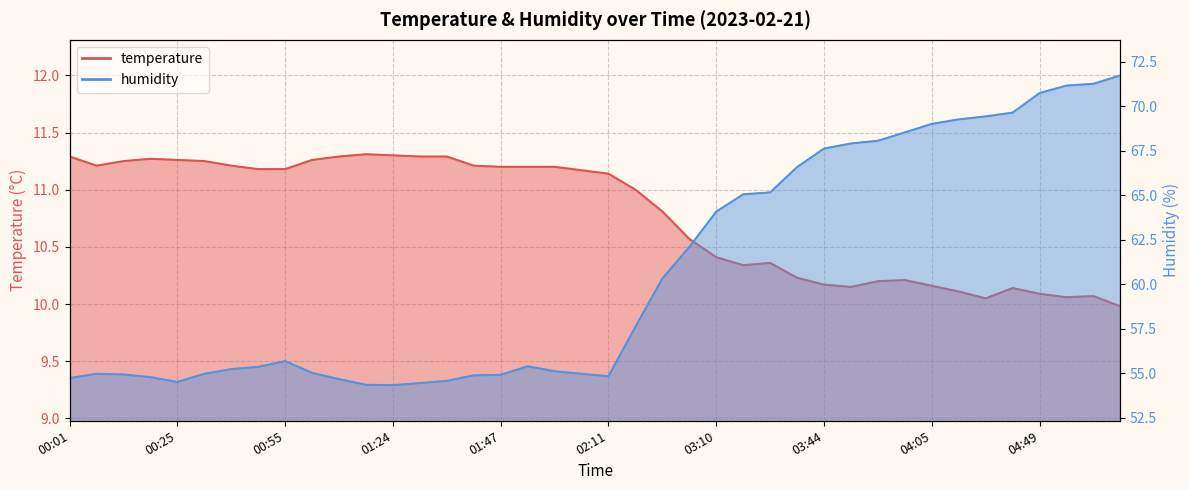

What is the smallest value displayed?

10.0